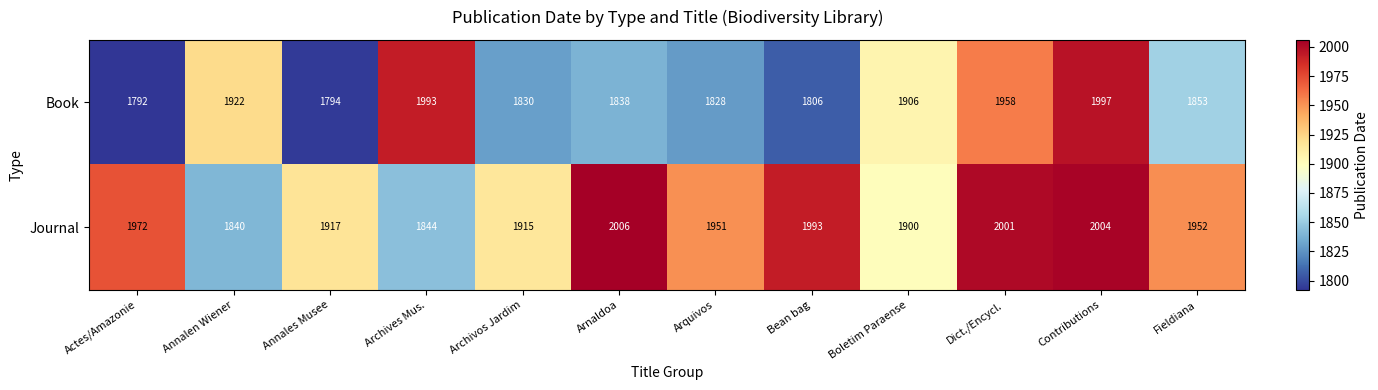

How many categories are shown in the chart?

12